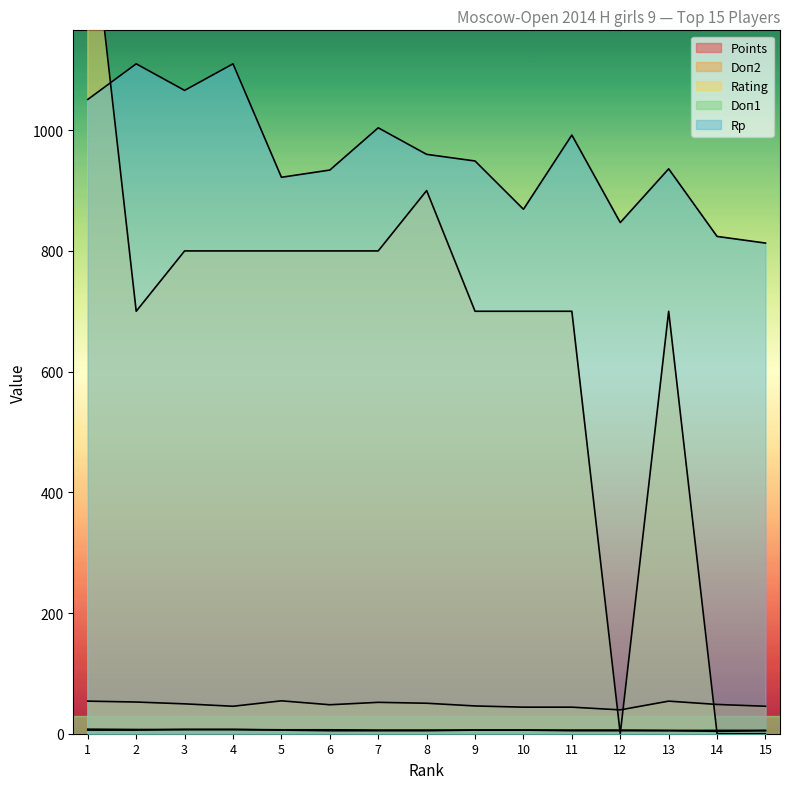

In Rating, how many points are lower than both neighbors (excluding endpoints)?

2